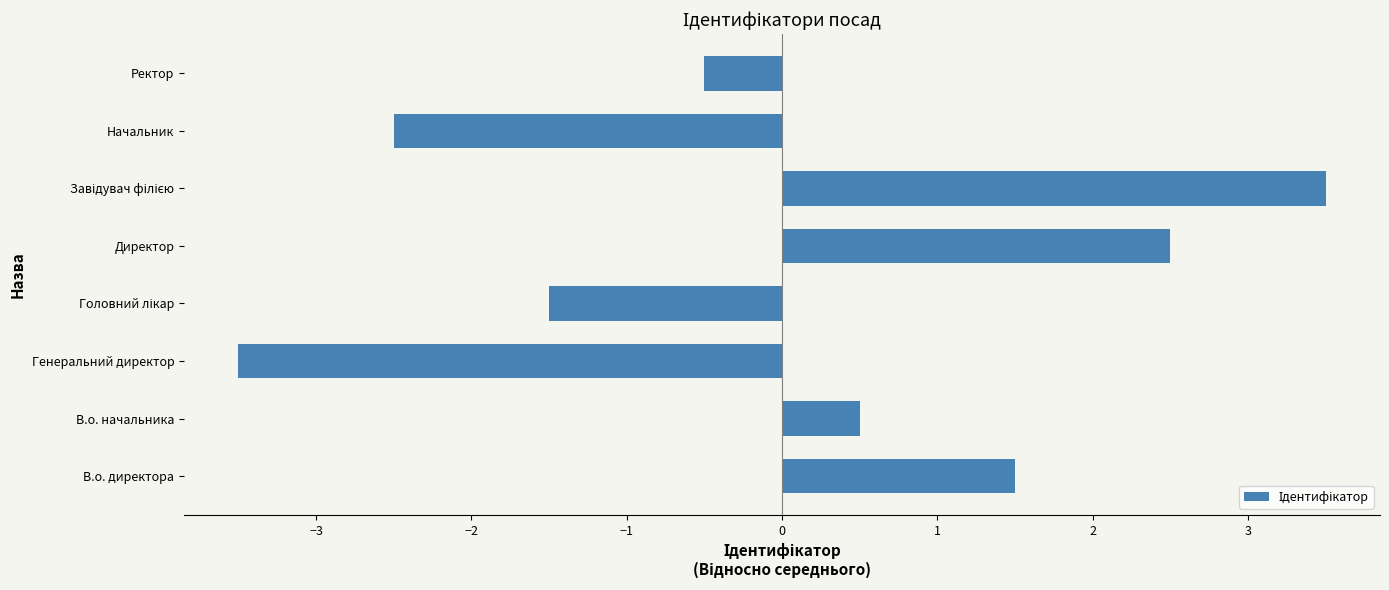

How many bars are there in total?

8